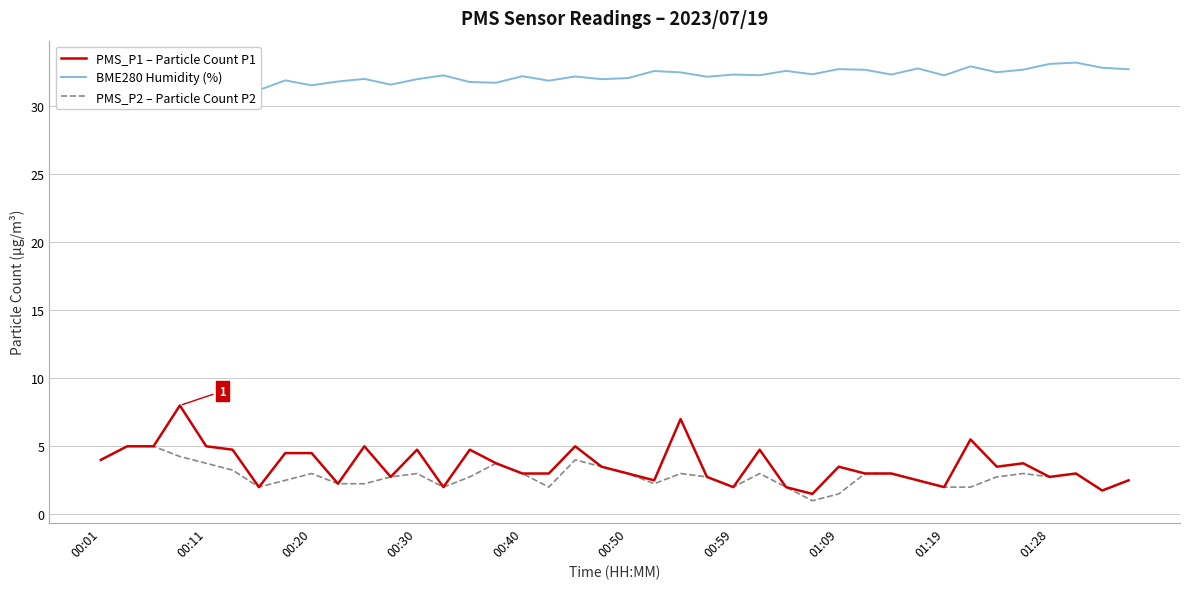

True or false: PMS_P2 – Particle Count P2 and PMS_P1 – Particle Count P1 intersect in this chart.

False